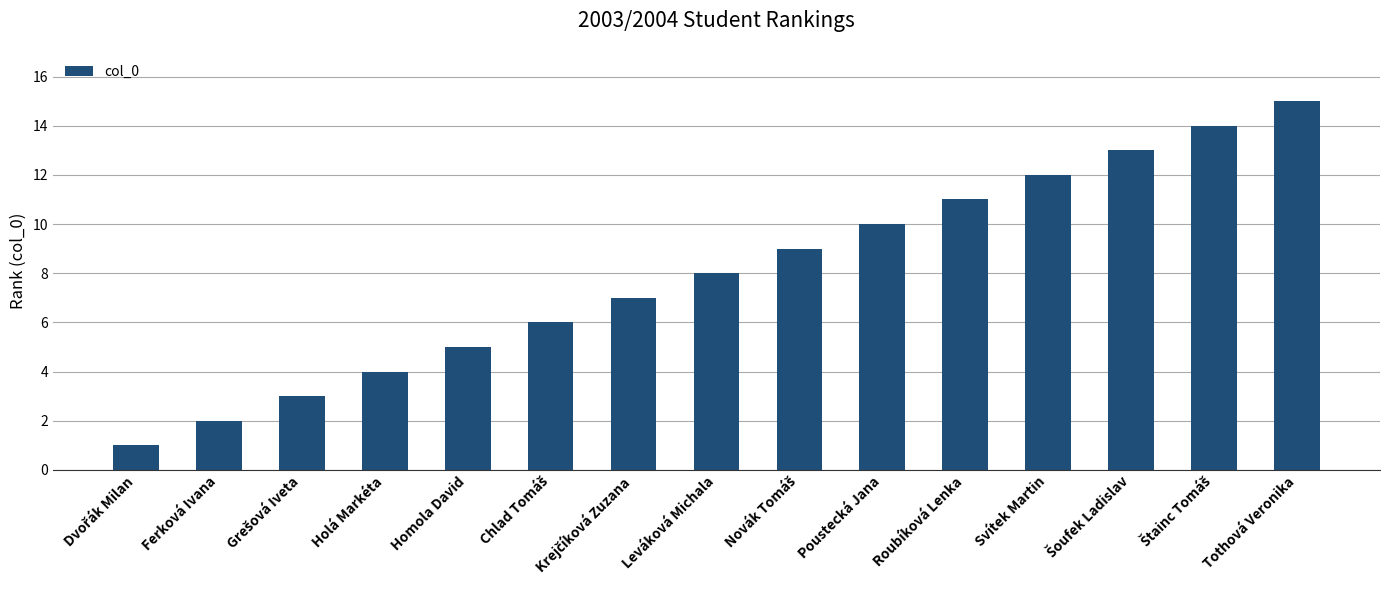

Are the bars horizontal?

No